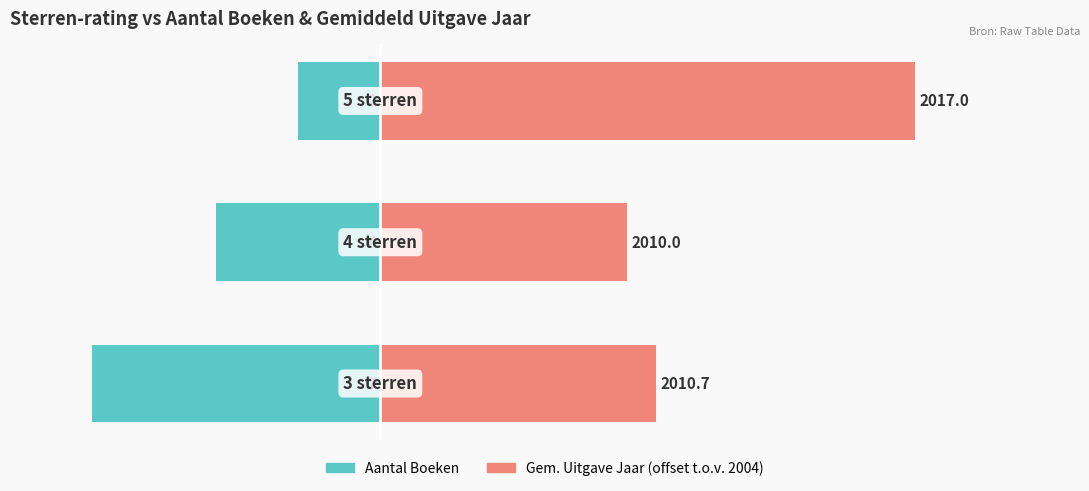

What is the sum of the Aantal Boeken values at 0 and 2?

-9.0